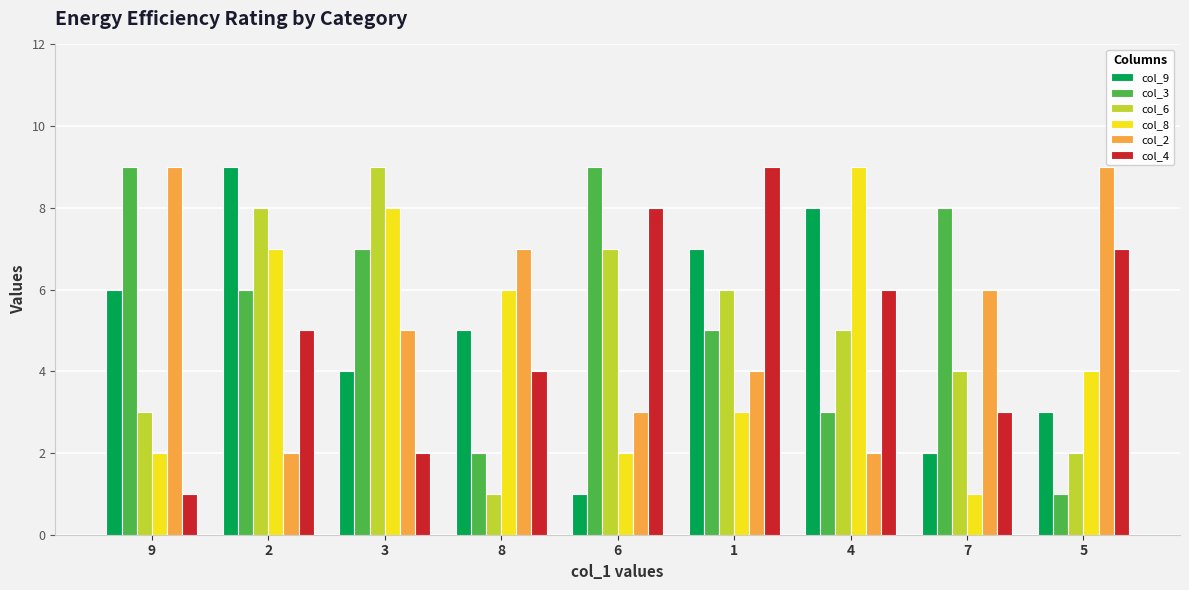

Which series changed the most between 9 and 8?

col_3